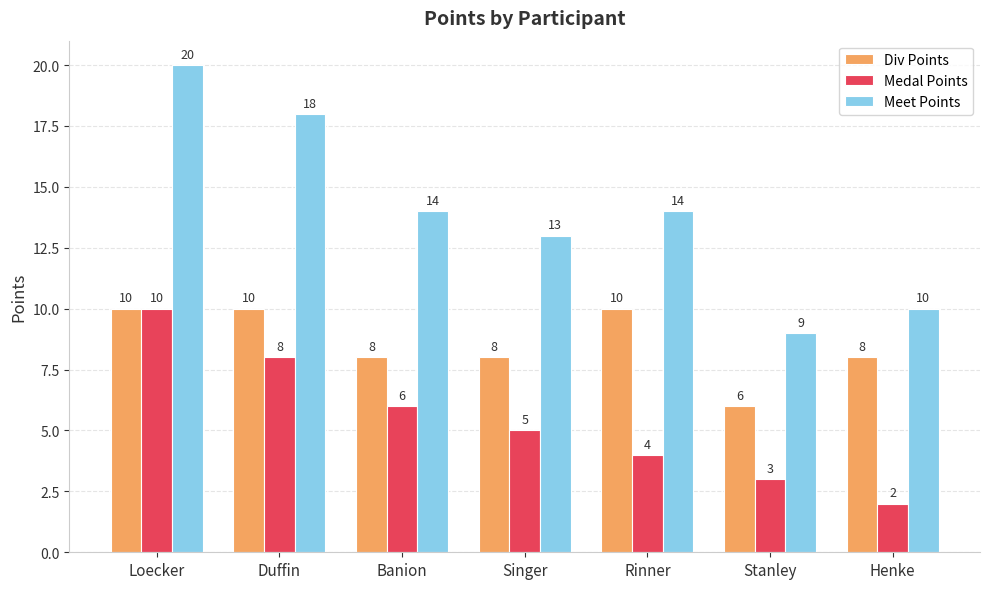

How many categories are shown in the chart?

7